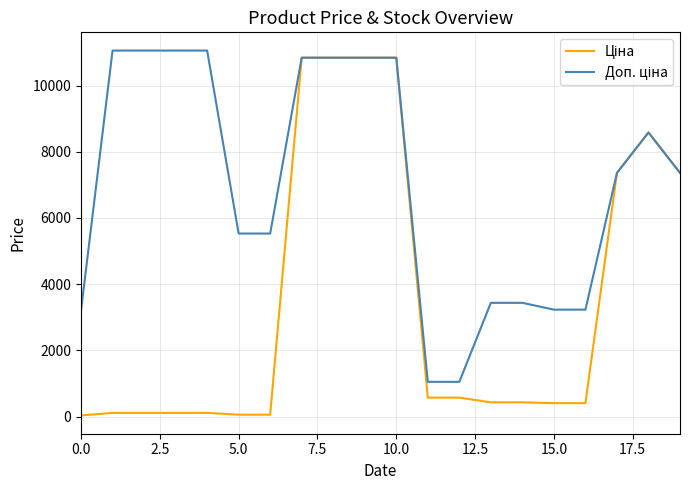

What is the maximum value shown in the chart?

11055.0